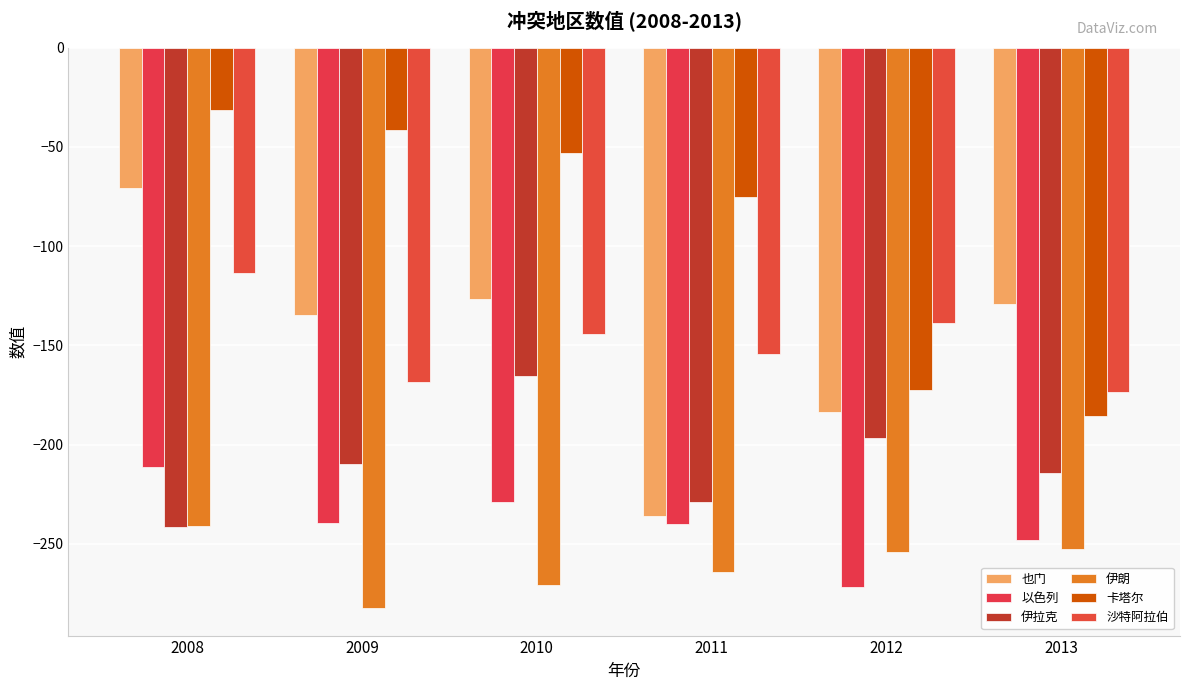

What is the difference between the maximum and minimum values in the 沙特阿拉伯 series?

59.7